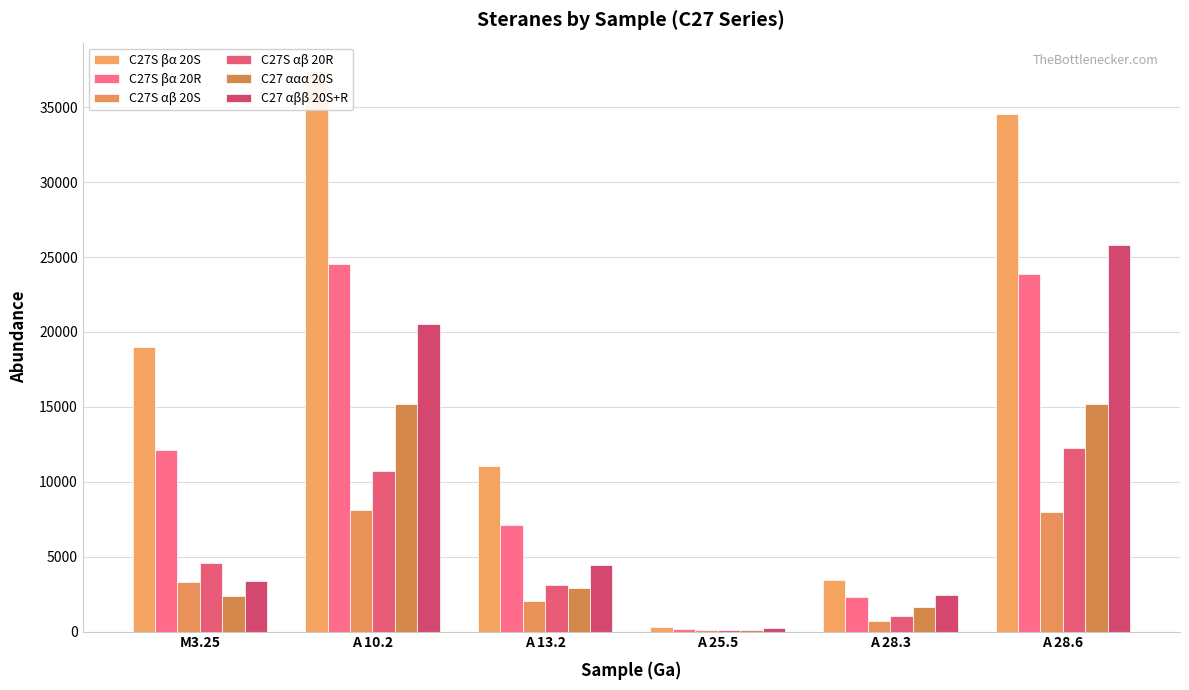

How many values in the C27S αβ 20S series are below 3329?

3